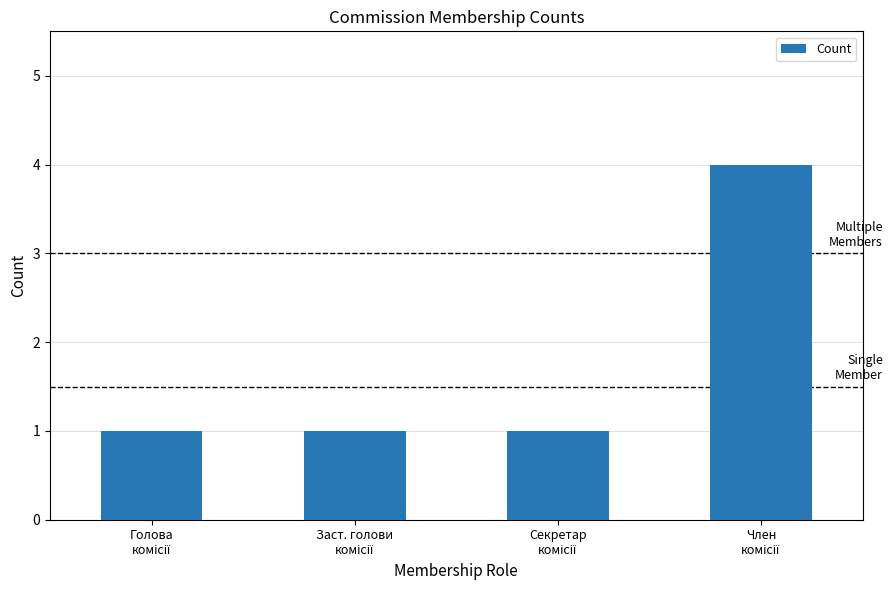

What is the value of the 3rd bar from the left?

1